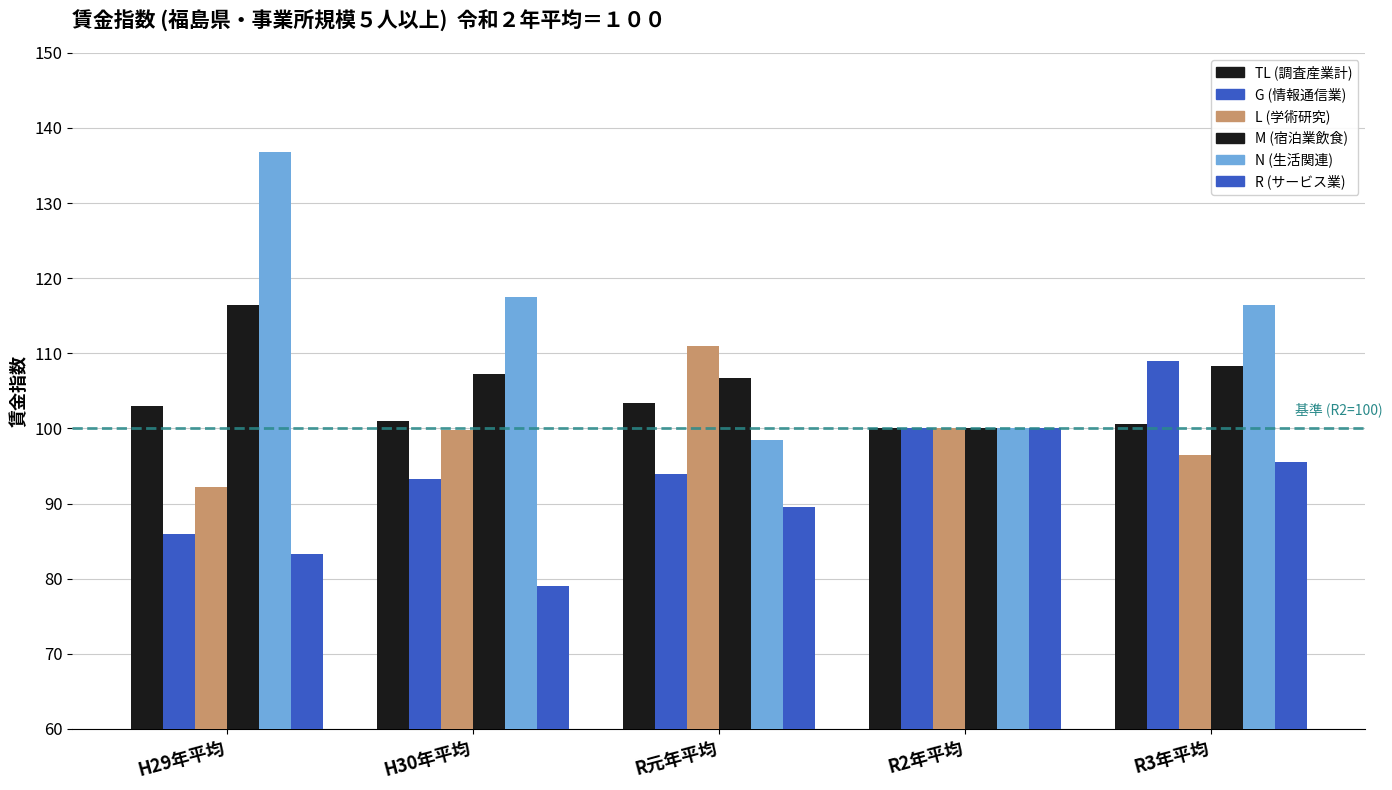

At which category is the sum across all series the highest?

R3年平均